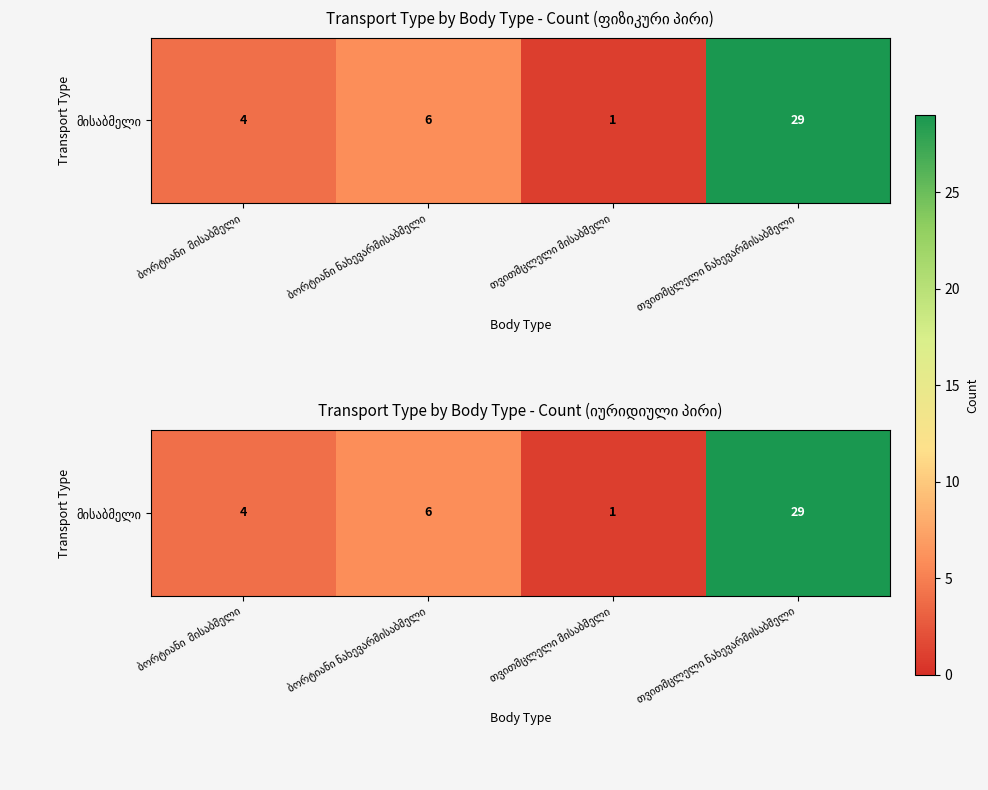

Rank the categories by value from highest to lowest.

თვითმცლელი ნახევარმისაბმელი, ბორტიანი ნახევარმისაბმელი, ბორტიანი  მისაბმელი, თვითმცლელი მისაბმელი